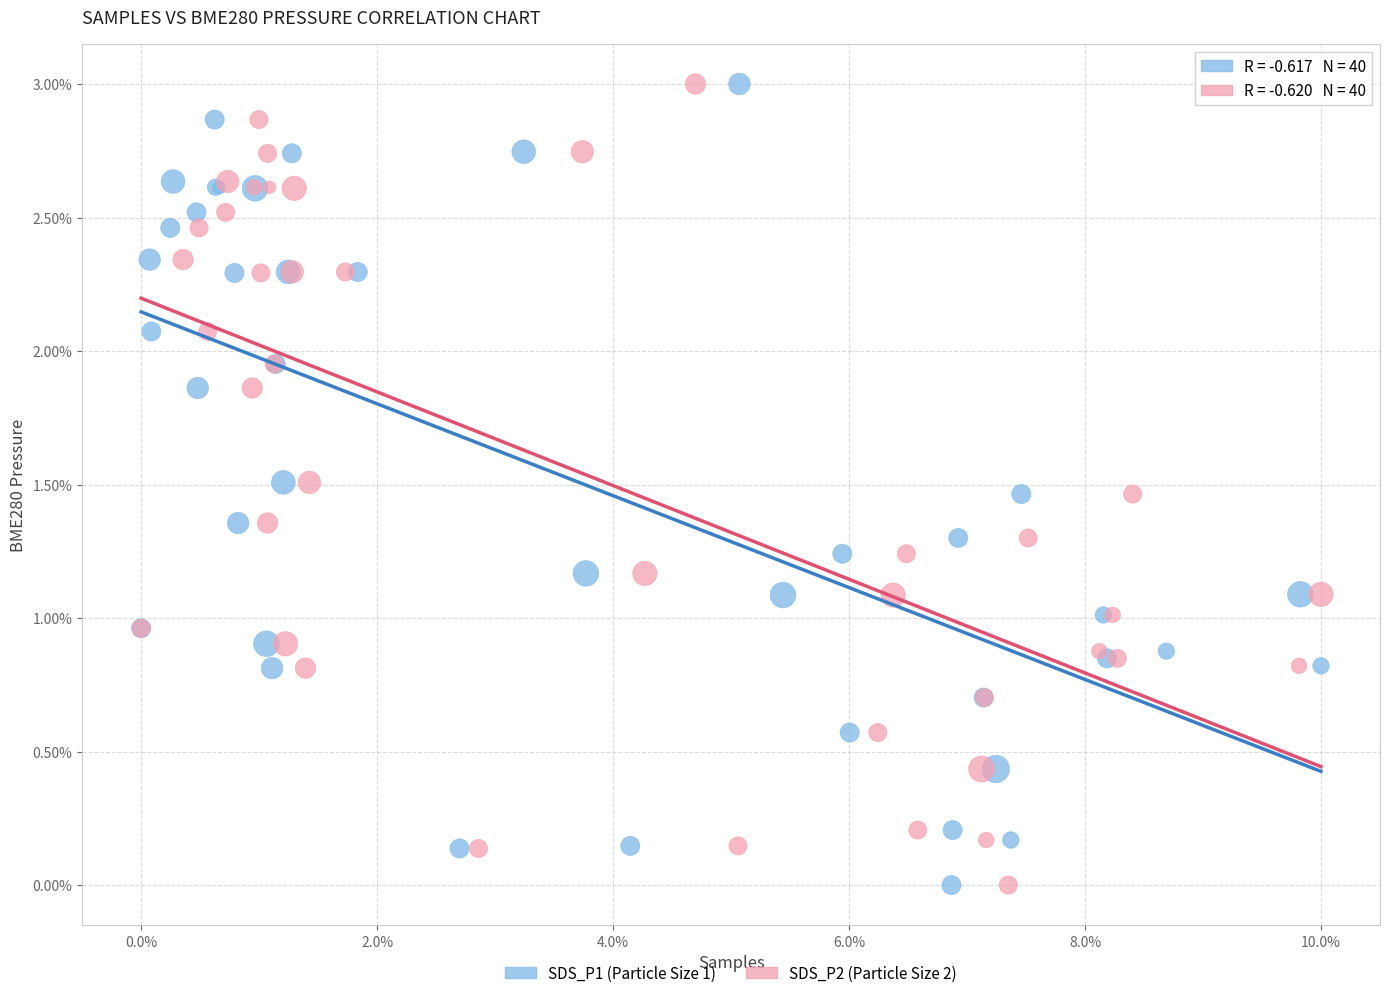

What are all the series names shown in the legend?

SDS_P1 (Particle Size 1), SDS_P2 (Particle Size 2)